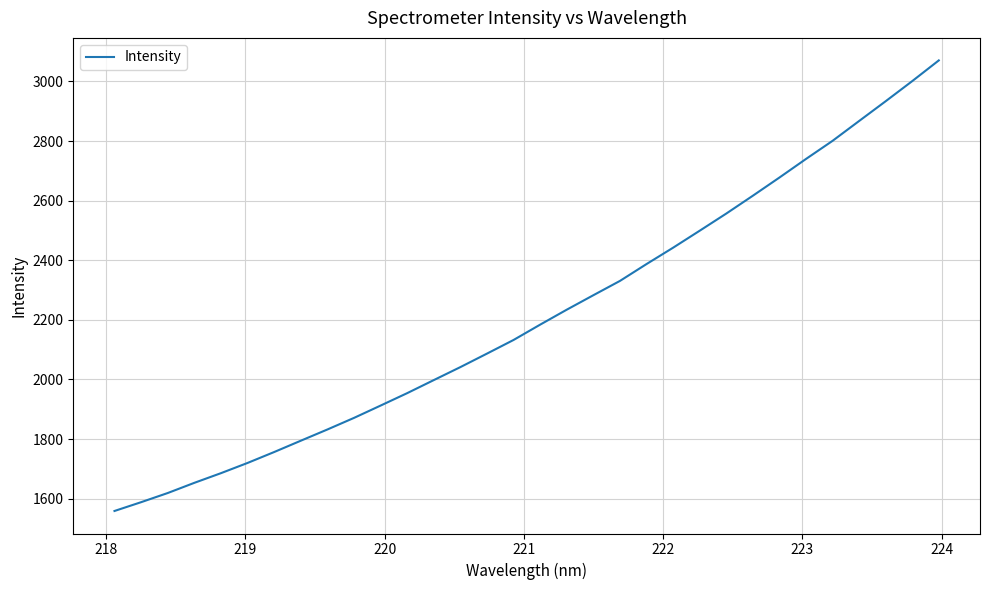

What is the average value?

2213.3